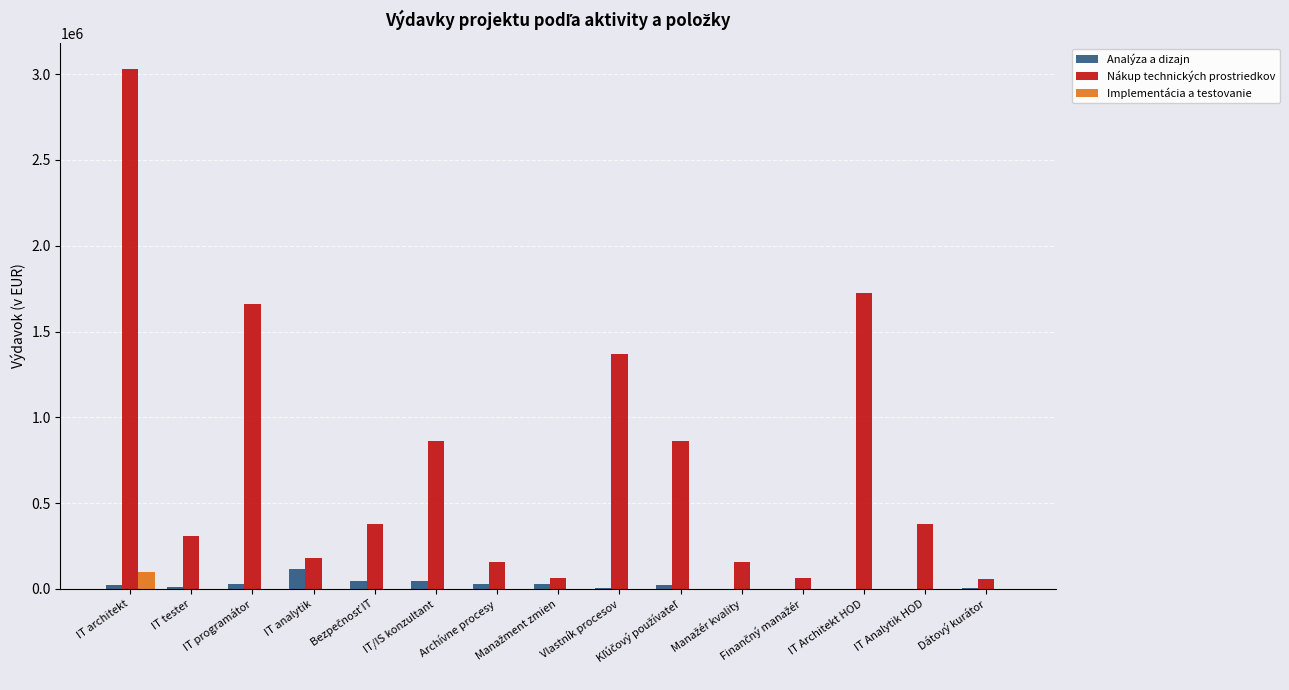

What is the maximum value shown in the chart?

3030000.0